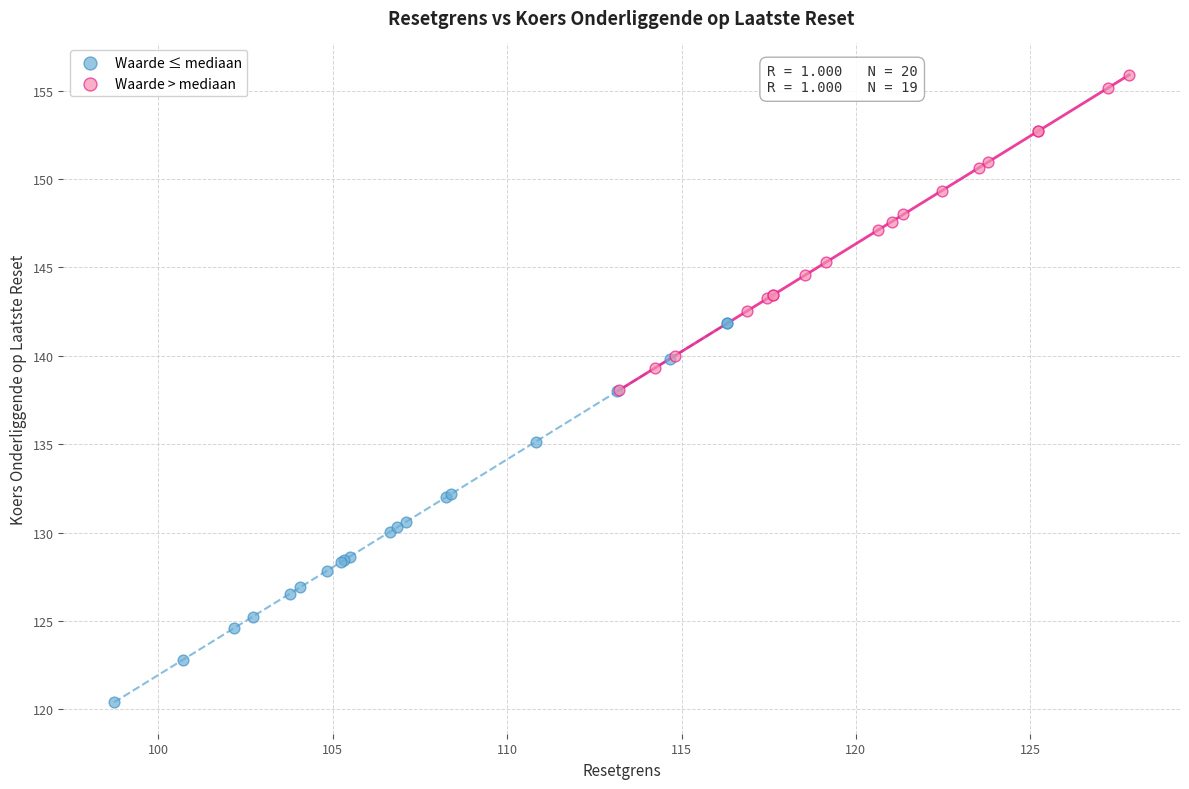

Which series contains the lowest Y value?

Waarde ≤ mediaan